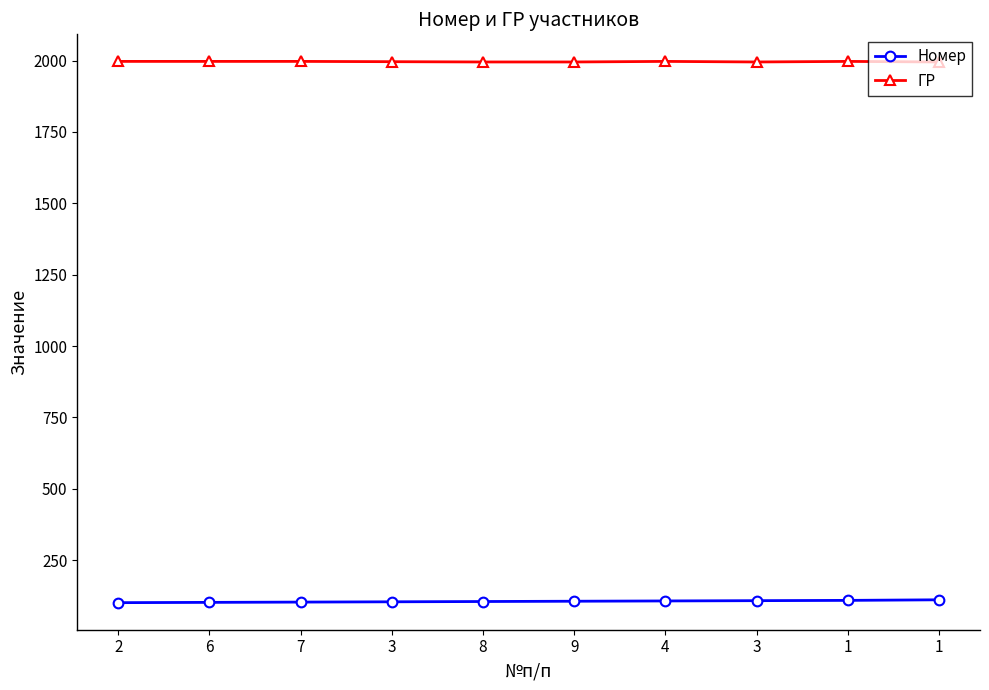

Which series changed the most between 9 and 4?

ГР